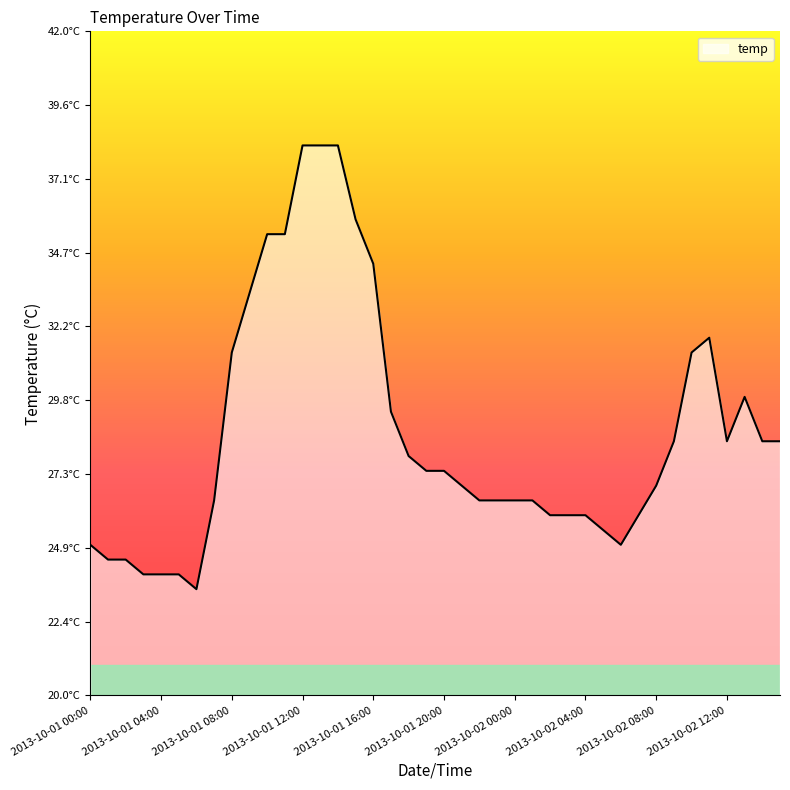

What is the label of the 1st point from the right?

2013-10-02 15:00